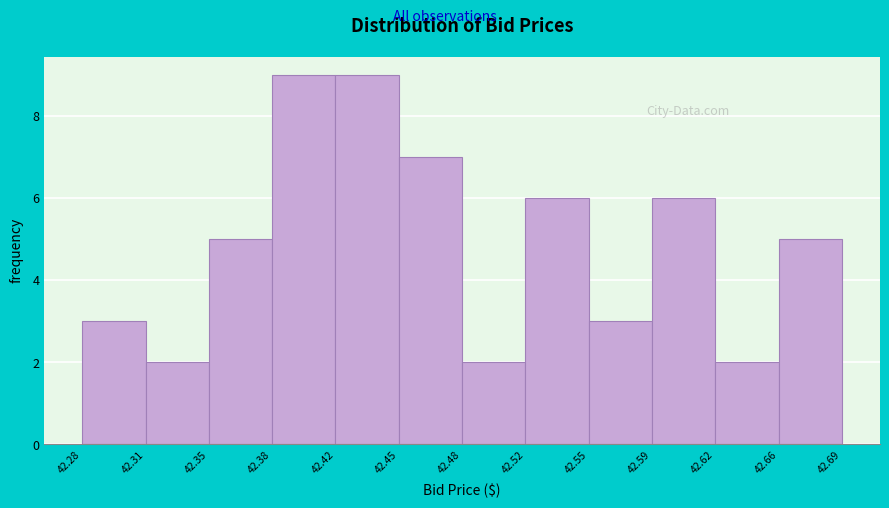

Reading left to right, what are all the values shown in this chart?

42.28=3	42.31=2	42.35=5	42.38=9	42.42=9	42.45=7	42.48=2	42.52=6	42.55=3	42.59=6	42.62=2	42.66=5